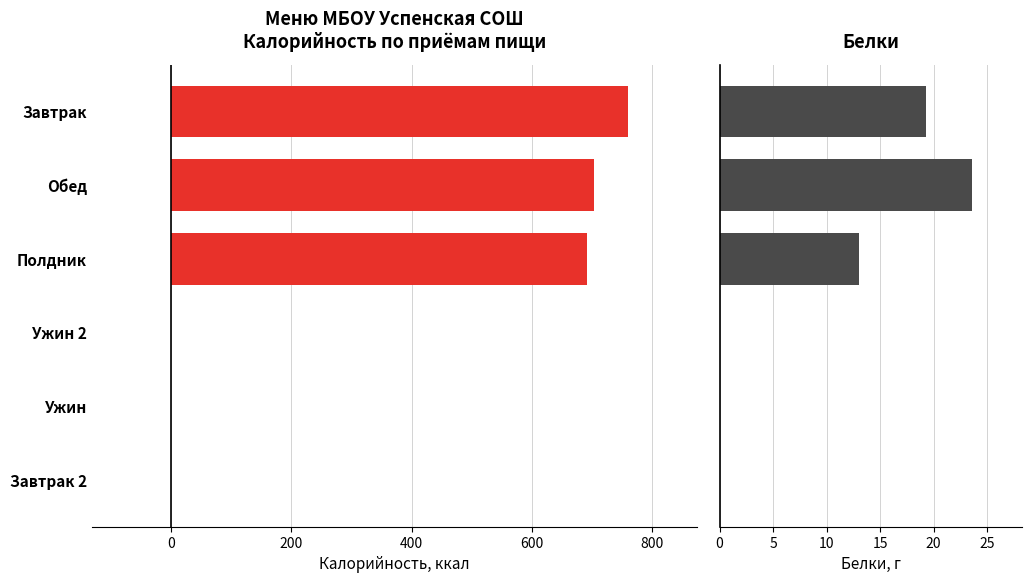

True or false: Калорийность has a value of 0.0 at Ужин.

True